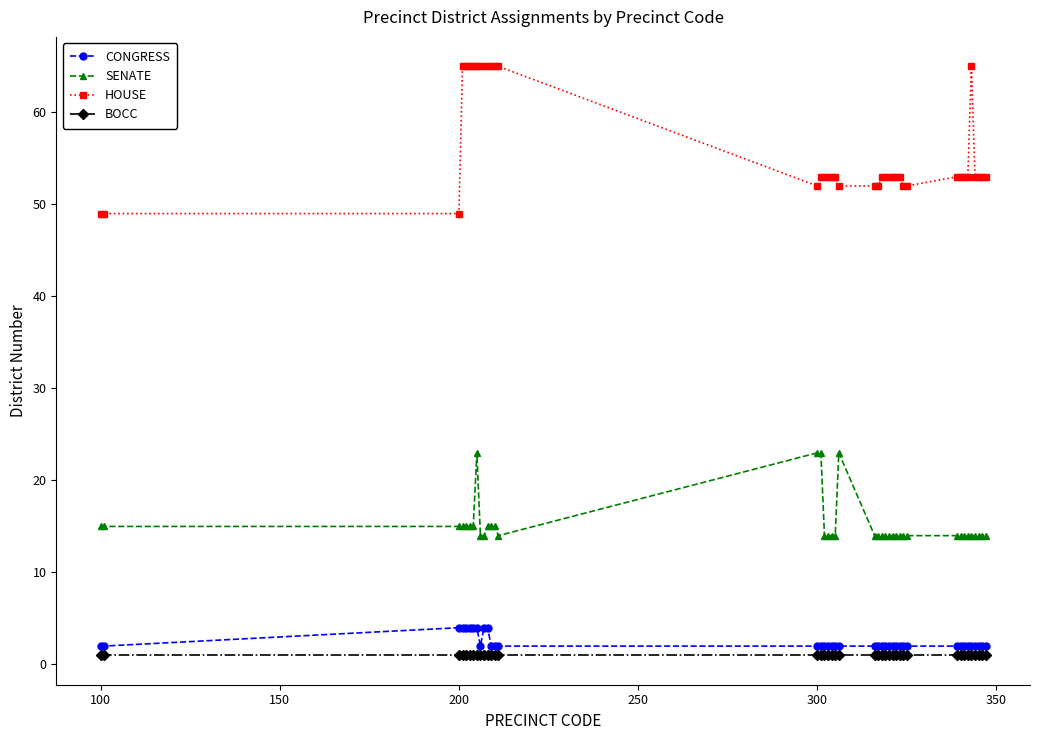

What is the greatest value displayed?

65